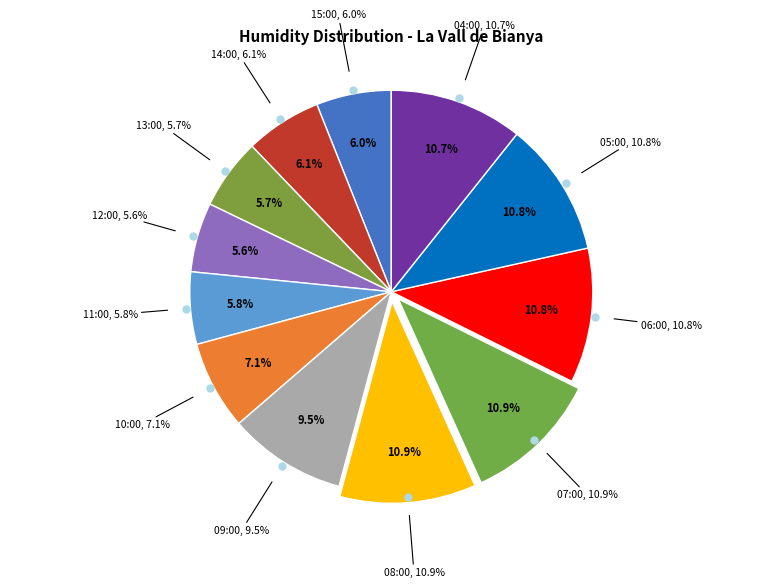

How many slices are in this pie chart?

12